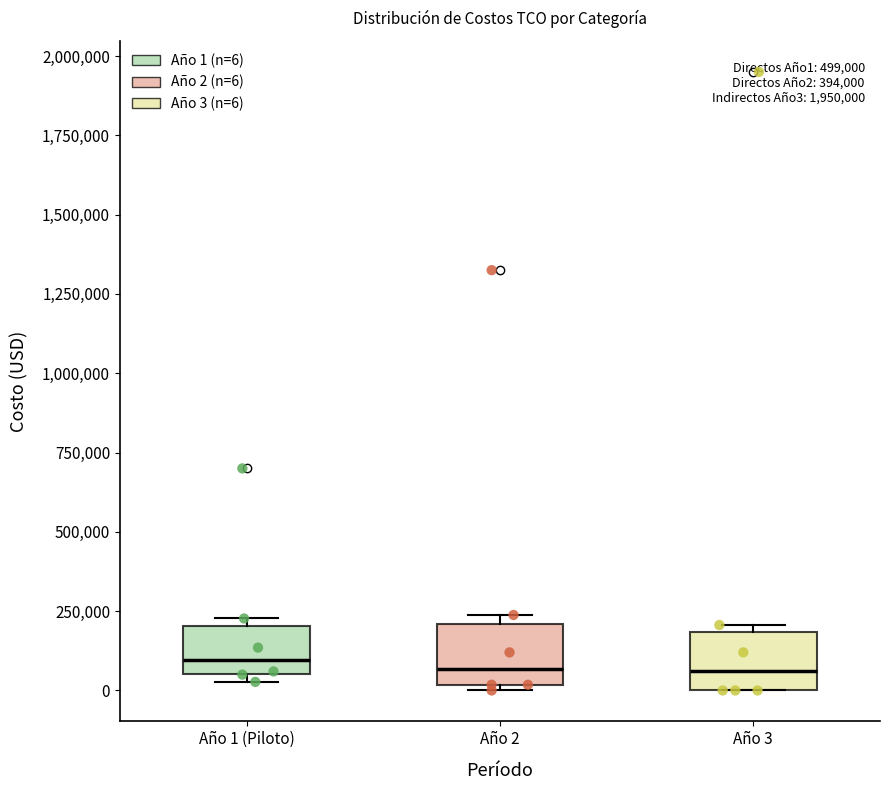

Where does the median line of the box for Año 1 (Piloto) sit on the y-axis? The values are not printed on the chart, so give them approximately, as read against the axis.

100000